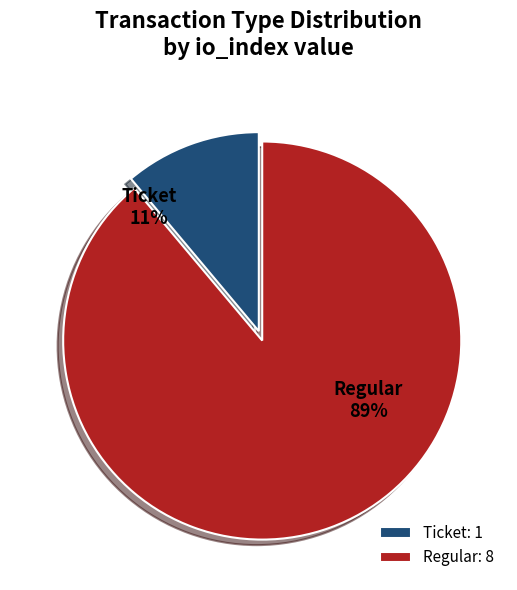

What is the majority slice?

Regular